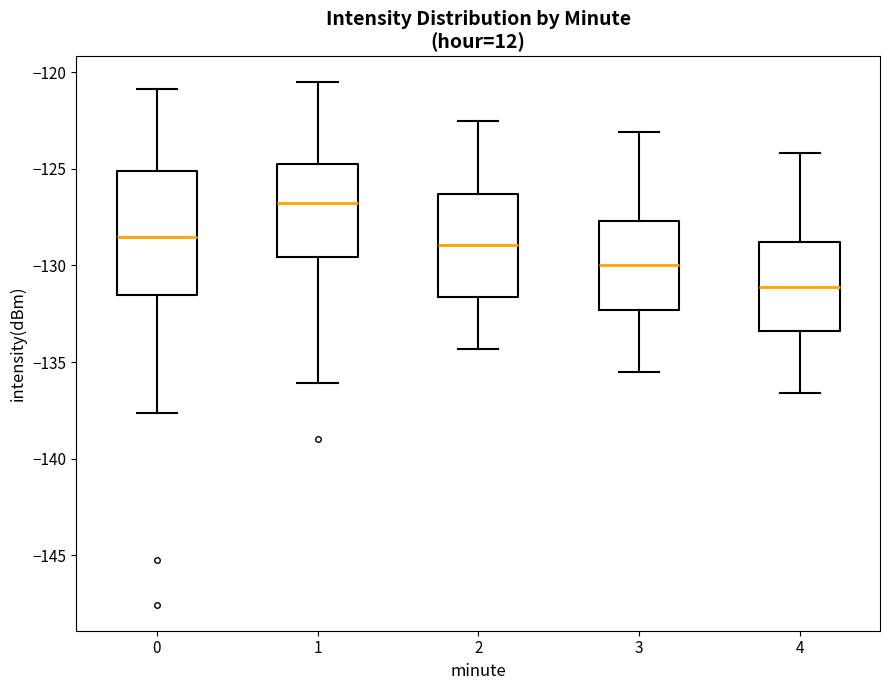

Reading left to right, transcribe this box plot: for each box, give where its median line is, the range the box spans, and where its two whiskers end, as read against the y-axis. The values are not printed on the chart, so give them approximately, as read against the axis.

0: median -128.5, box -131.5 to -125.0, whiskers -137.5 to -121.0
1: median -127.0, box -129.5 to -124.5, whiskers -136.0 to -120.5
2: median -129.0, box -131.5 to -126.5, whiskers -134.5 to -122.5
3: median -130.0, box -132.5 to -127.5, whiskers -135.5 to -123.0
4: median -131.0, box -133.5 to -129.0, whiskers -136.5 to -124.0